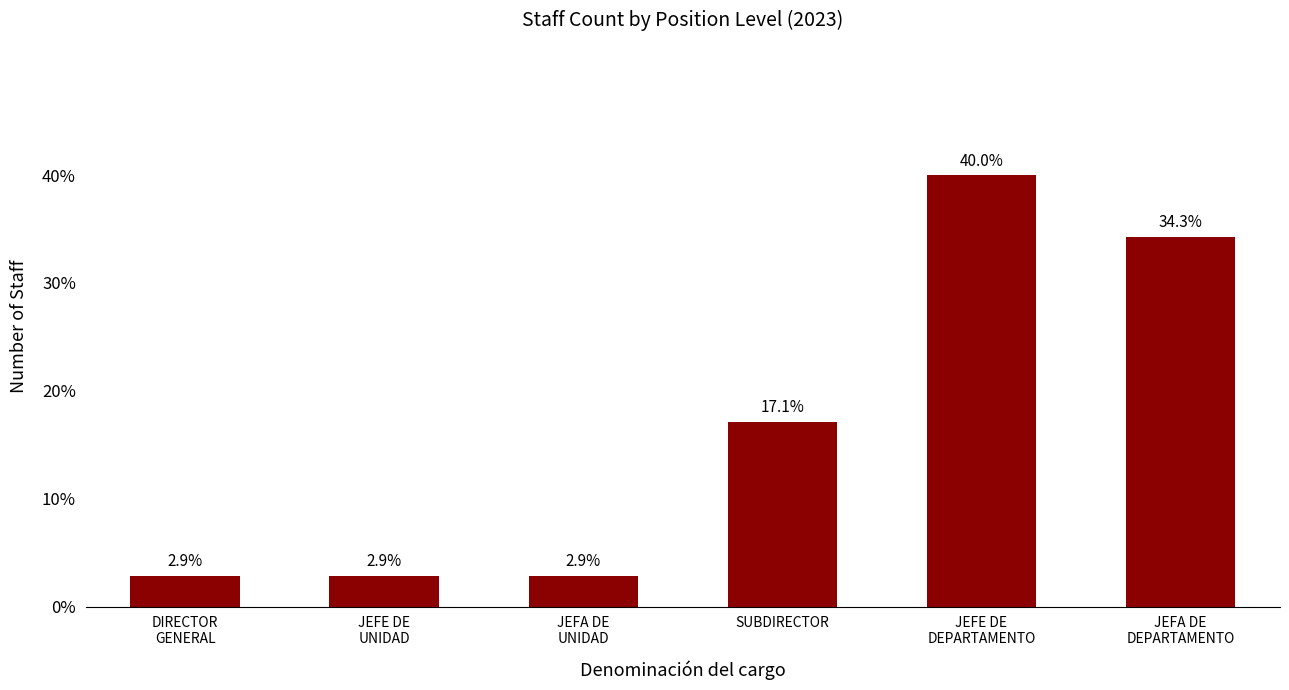

Are the bars grouped side by side (vs. stacked)?

No